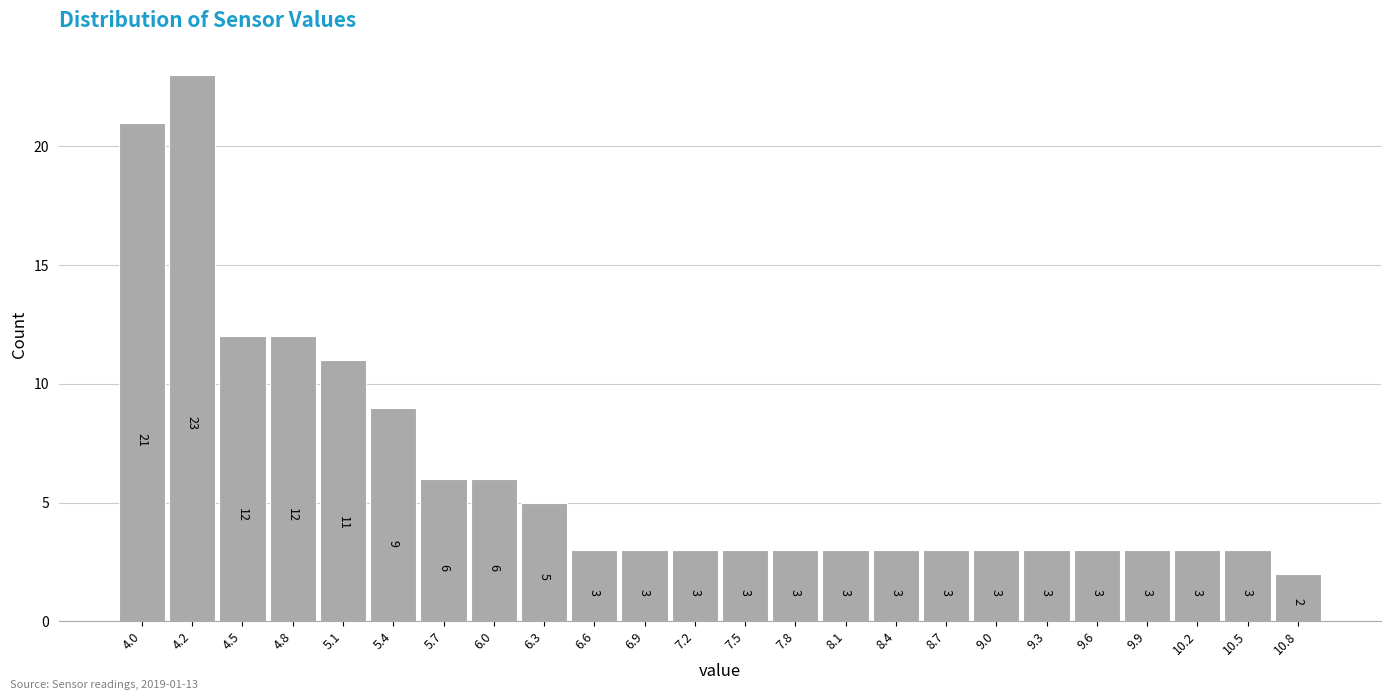

Reading left to right, extract all data points from this chart.

21	23	12	12	11	9	6	6	5	3	3	3	3	3	3	3	3	3	3	3	3	3	3	2